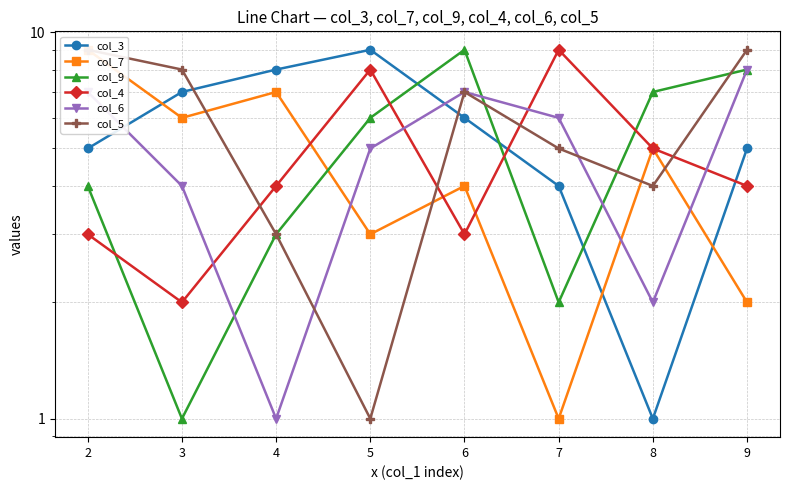

Which series ends up on top after the final intersection of col_6 and col_3?

col_6